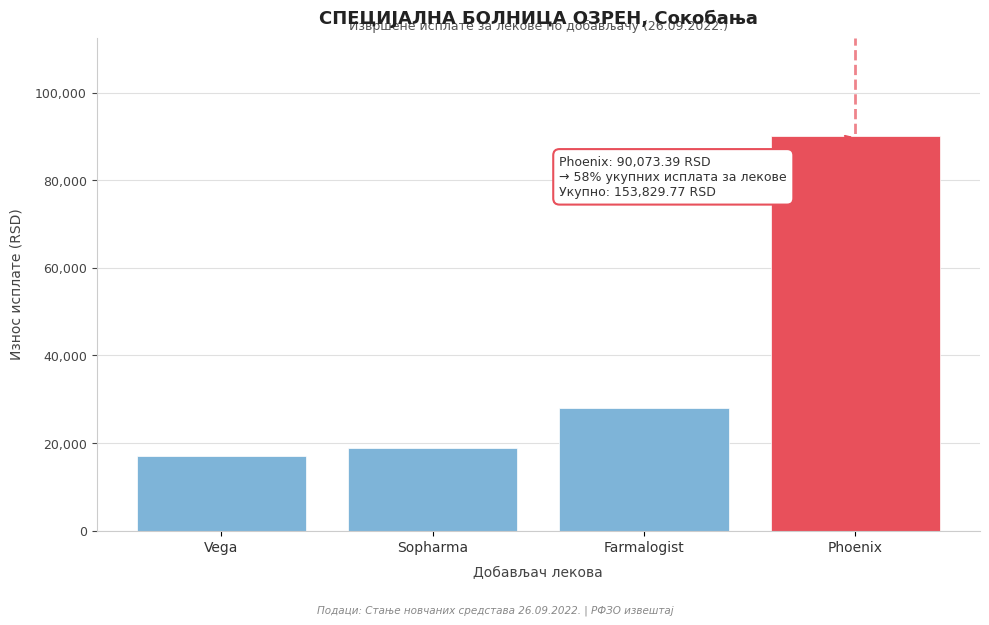

Reading right to left, what are all the values shown in this chart?

Phoenix=90073.4	Farmalogist=28023.6	Sopharma=18790.8	Vega=16942.0